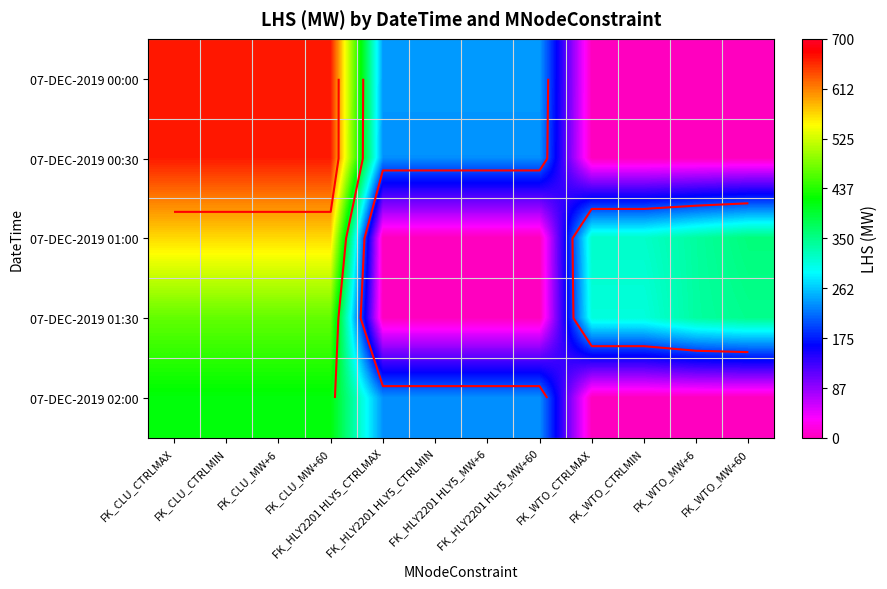

What is the average value of the 07-DEC-2019 02:00 series?

216.6